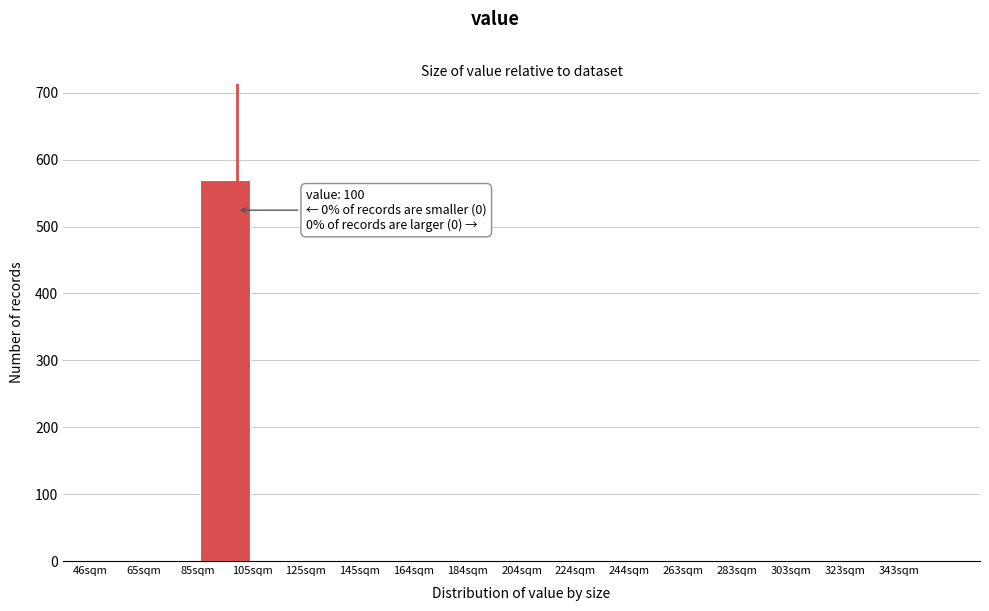

Which range on the x-axis has the tallest bar?

86 to 106